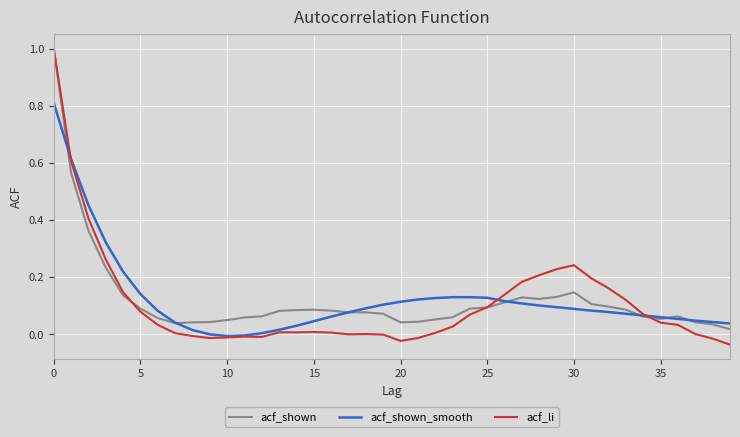

What is the greatest value displayed?

1.0